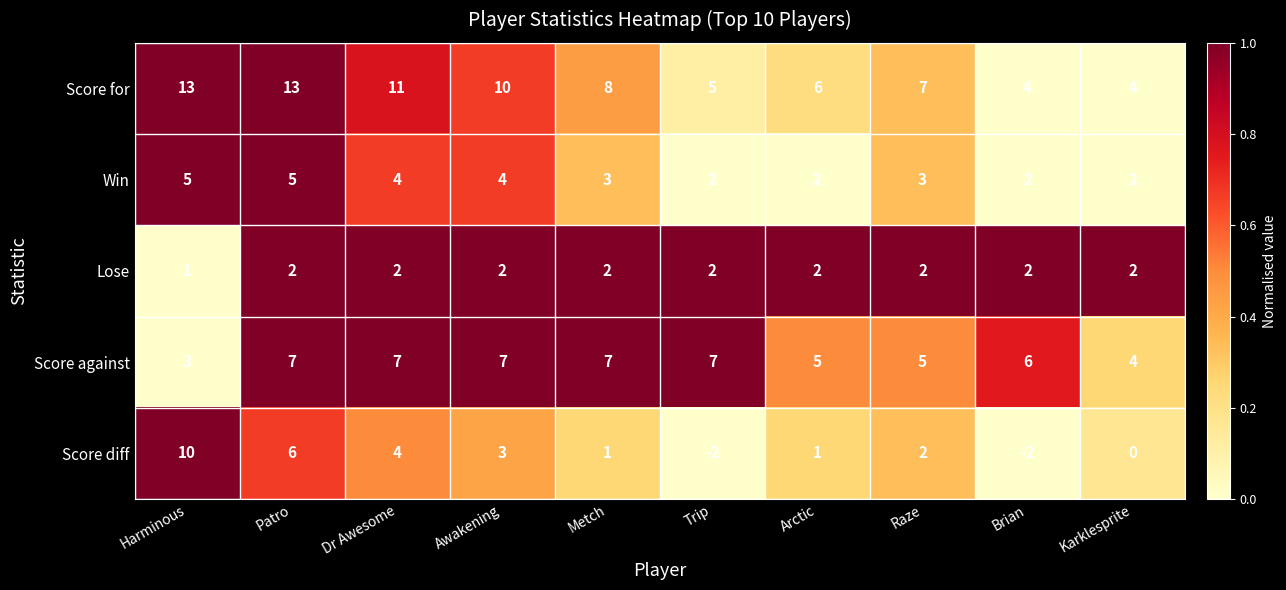

The Win series shows 4 at Awakening. True or false?

True